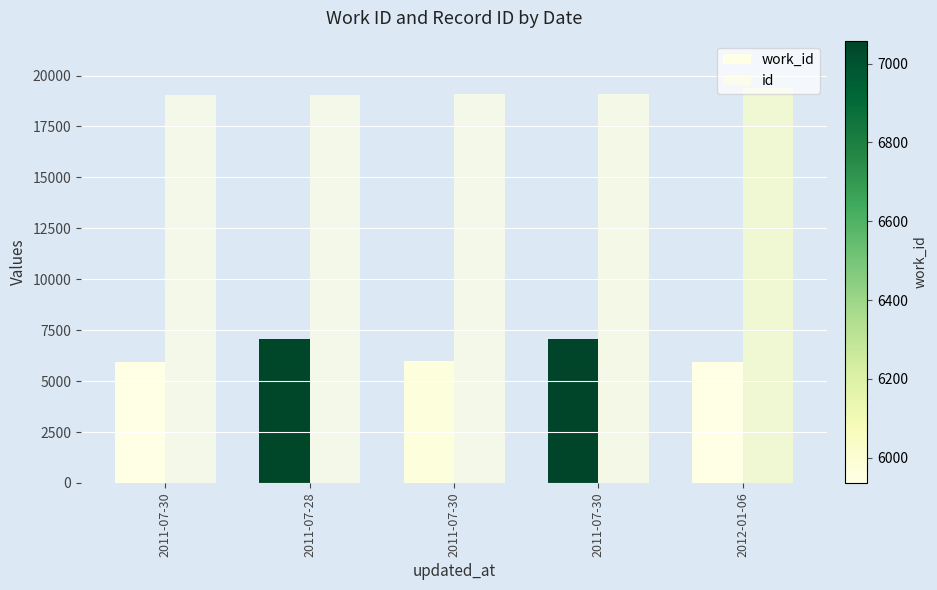

Which series changed the most between 2011-07-30 and 2012-01-06?

id